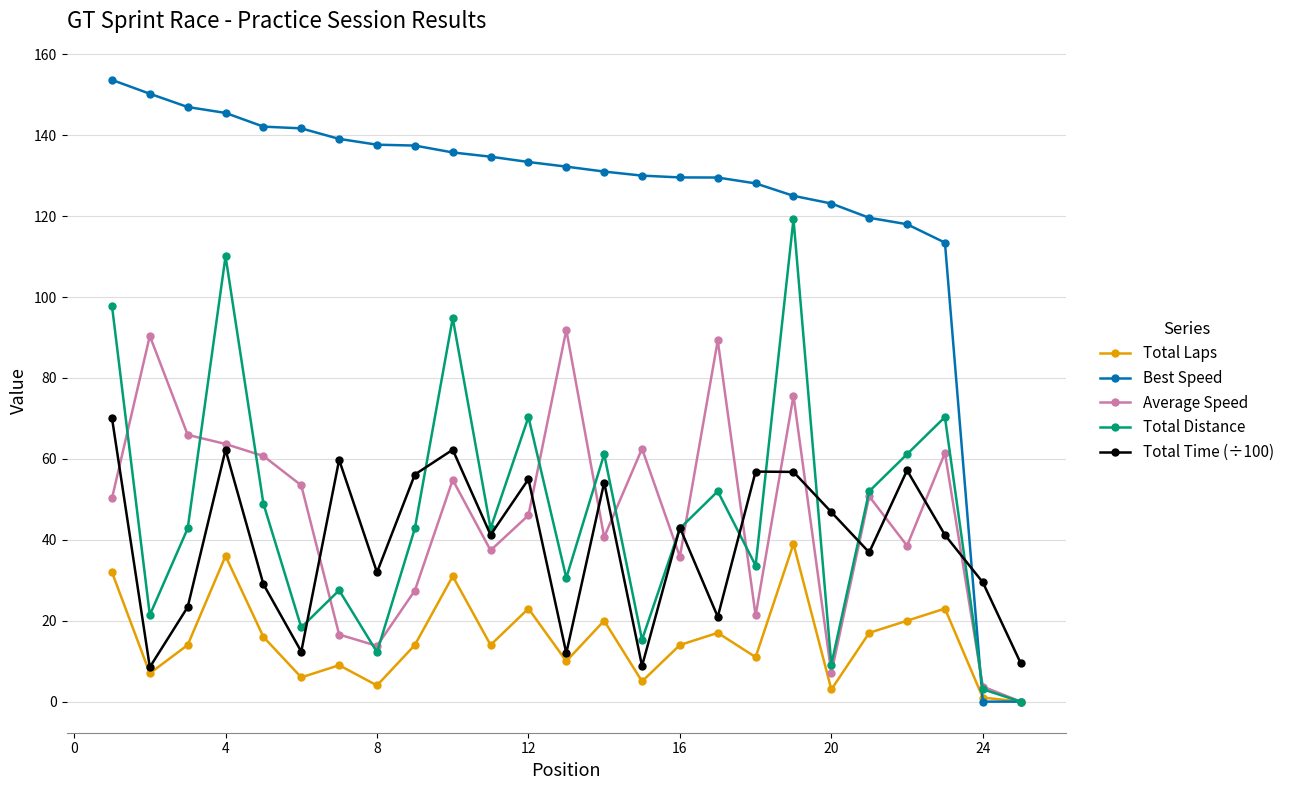

What is the highest value of the Best Speed series?

153.7